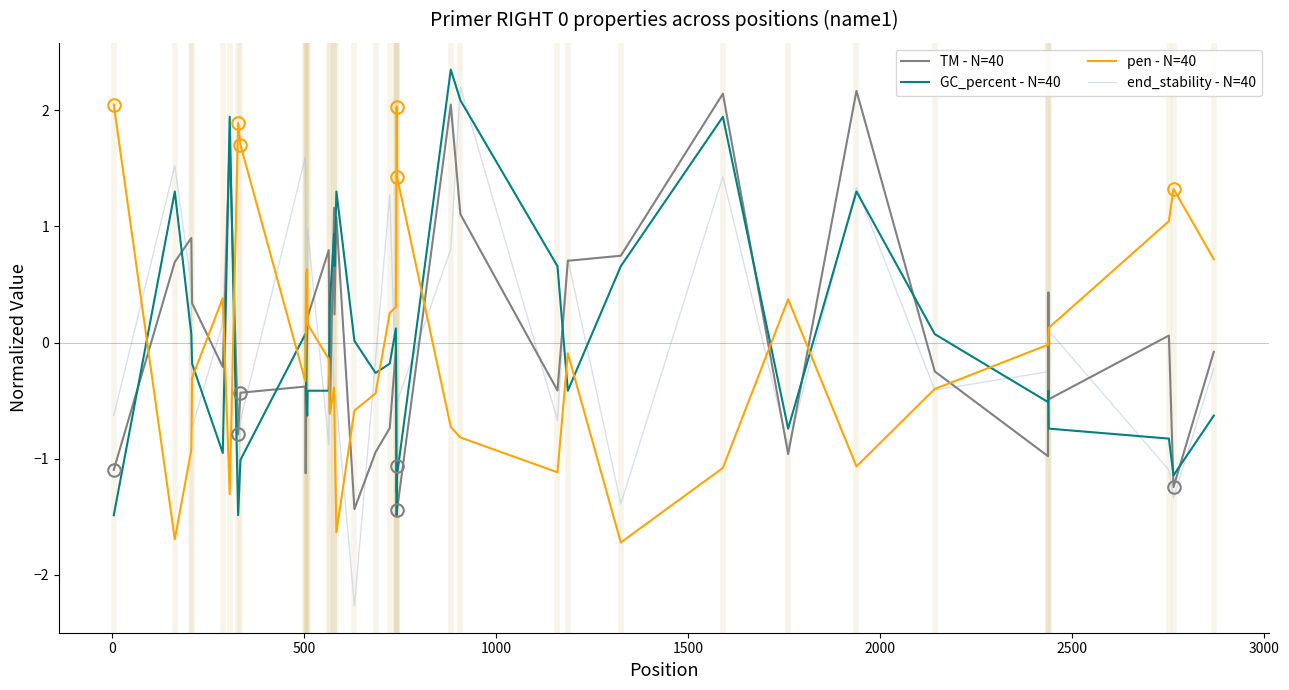

What is the lowest value of the end_stability - N=40 series?

-2.3